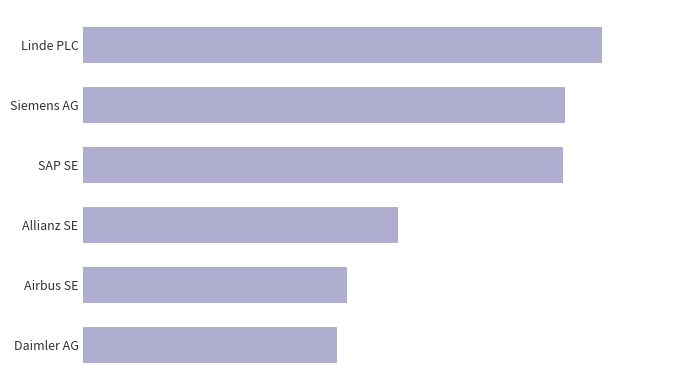

What is the greatest value displayed?

9.6